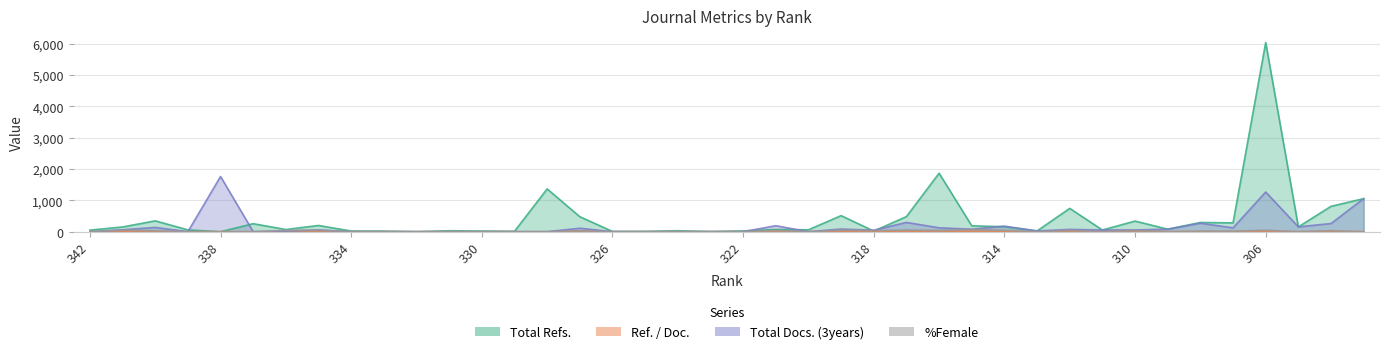

How many data points does each series have?

40